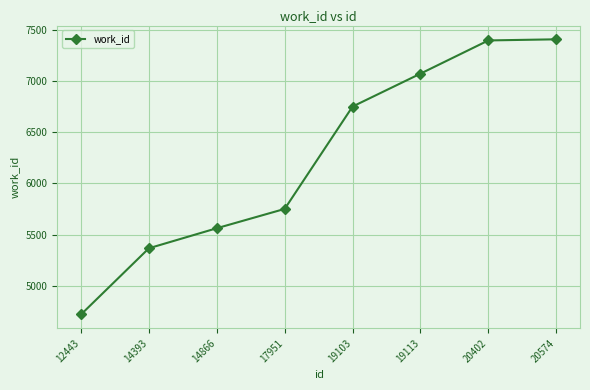

What is the maximum value shown in the chart?

7411